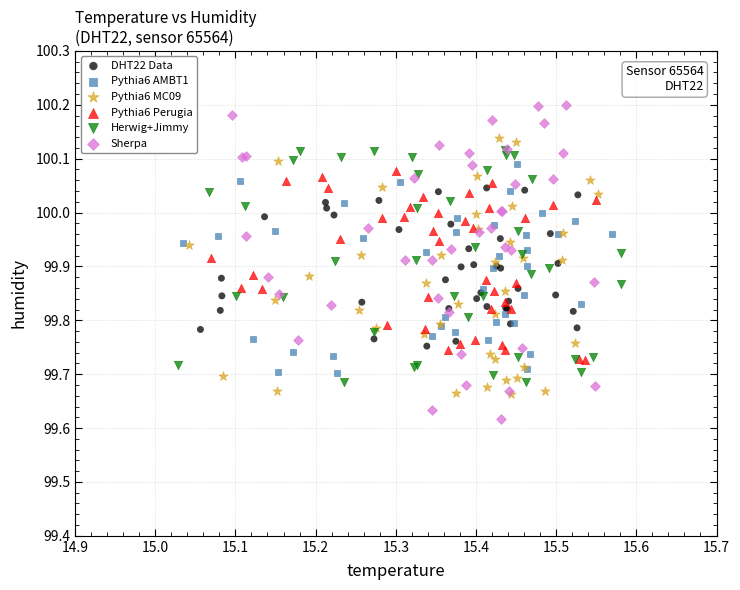

Which series reaches the minimum Y coordinate?

Sherpa